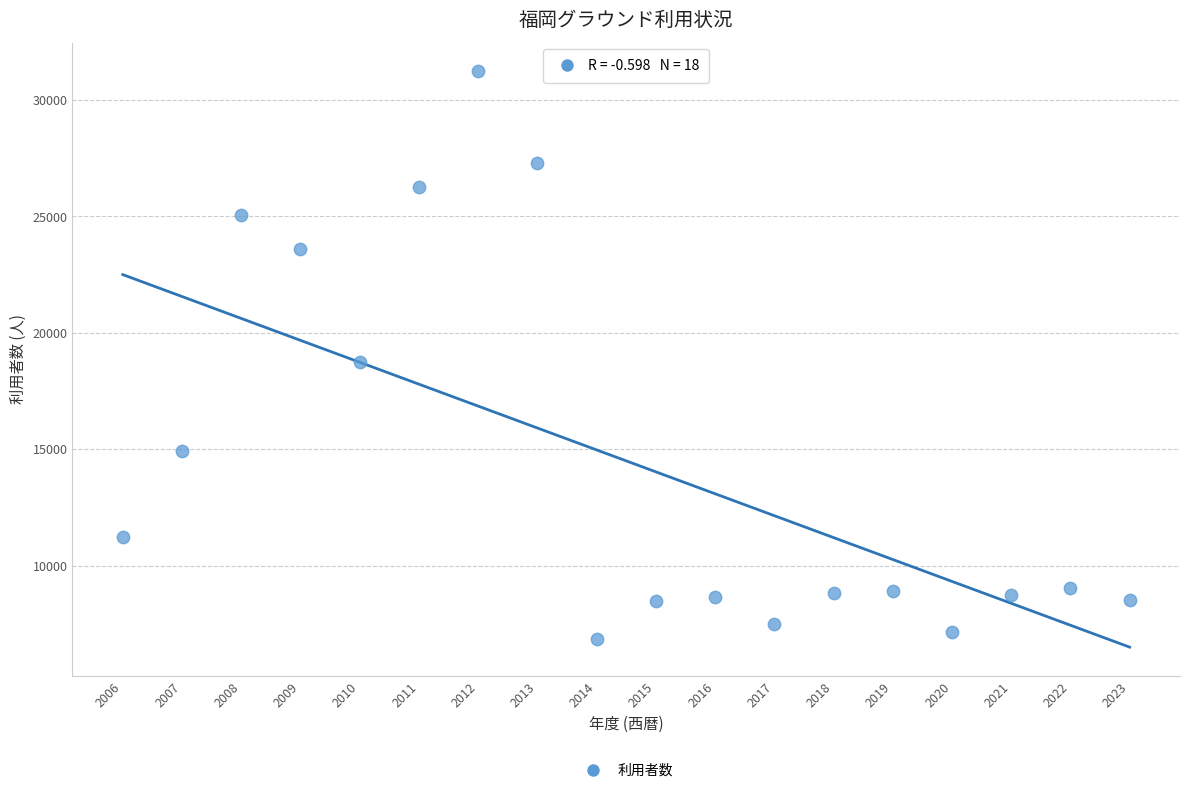

What Y value in the scatter plot is closest to 19039?

18765